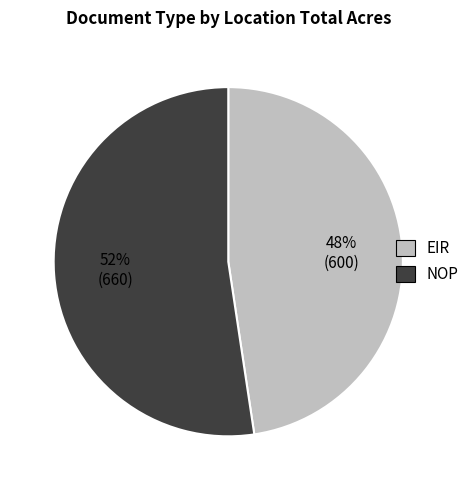

Is EIR the majority of the pie?

No